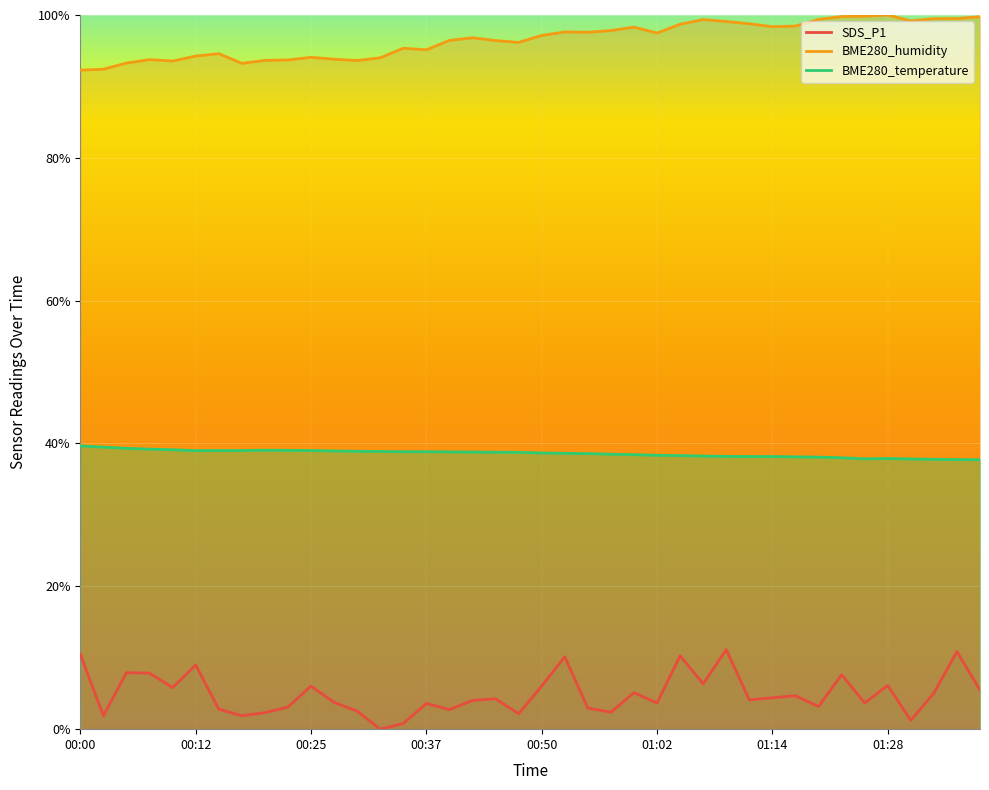

What is the difference between the maximum and minimum values in the BME280_temperature series?

1.9